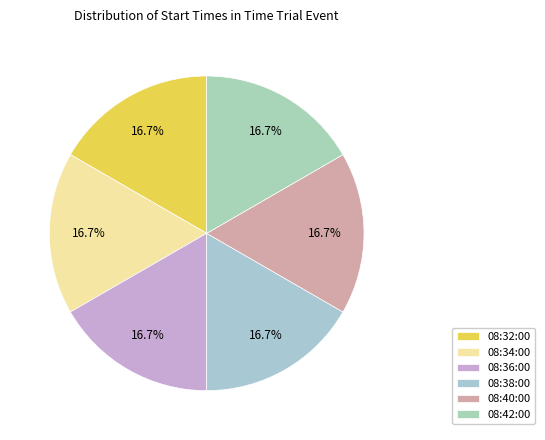

Rank the categories by value from highest to lowest.

08:38:00 - 08:42:00, 08:32:00, 08:34:00, 08:36:00